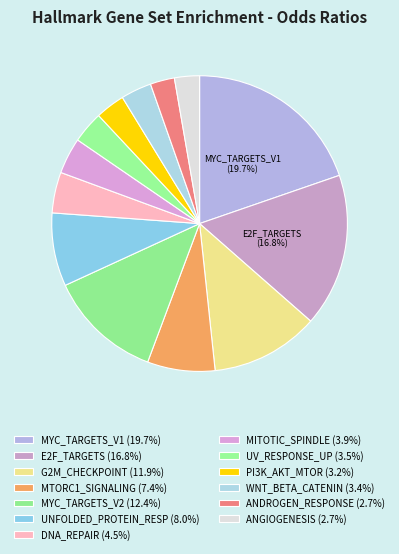

How many segments does this pie chart have?

13